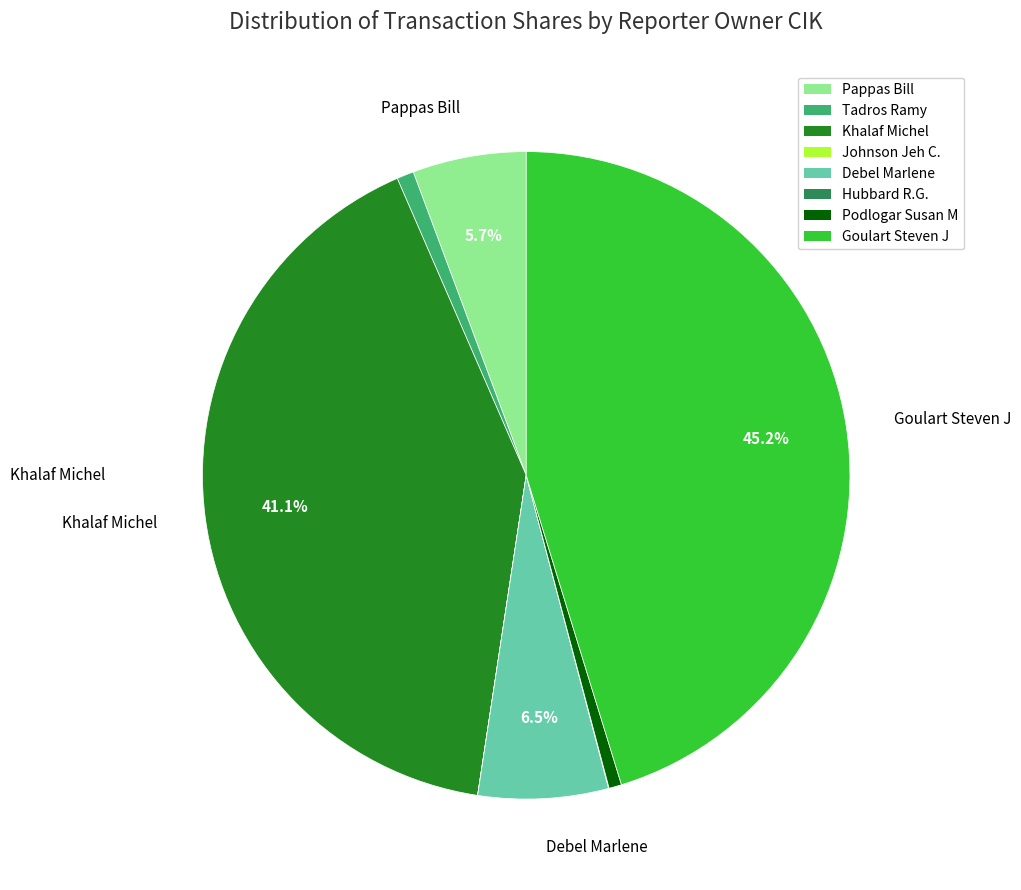

What portion of the pie excludes Goulart Steven J?

54.8%